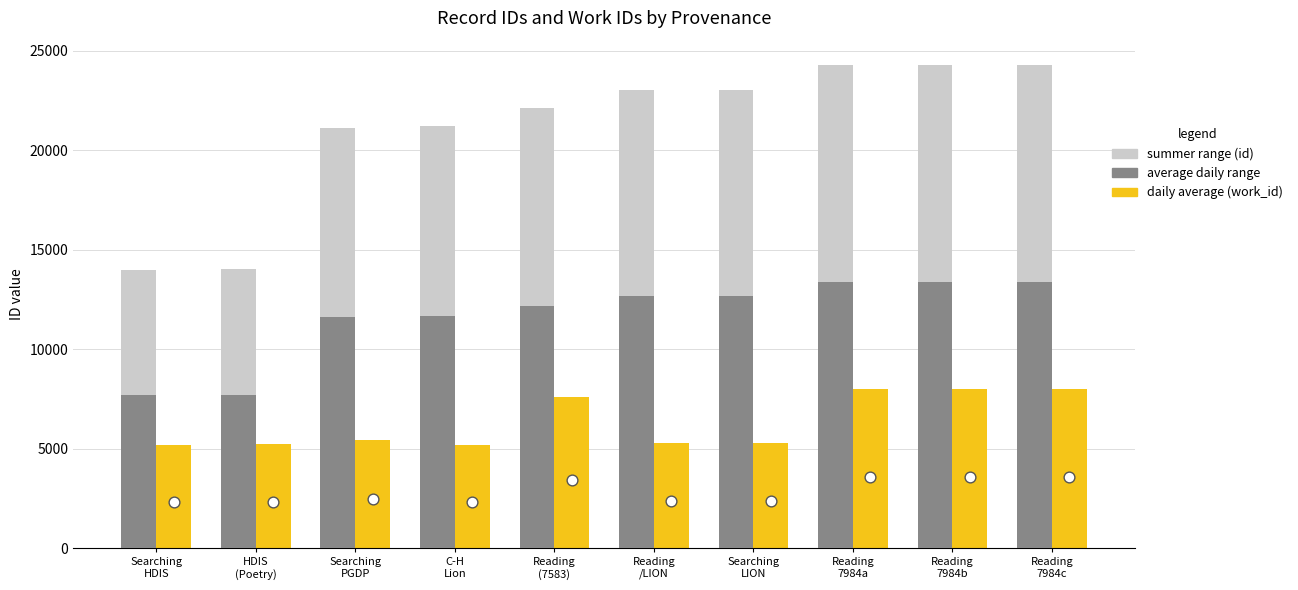

Which series has the largest Y range (max minus min)?

id (summer range style)